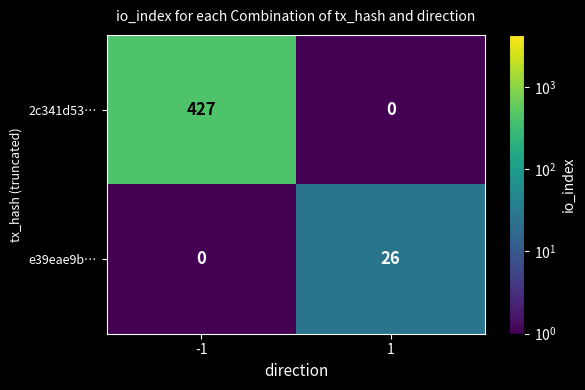

What is the maximum value shown in the chart?

427